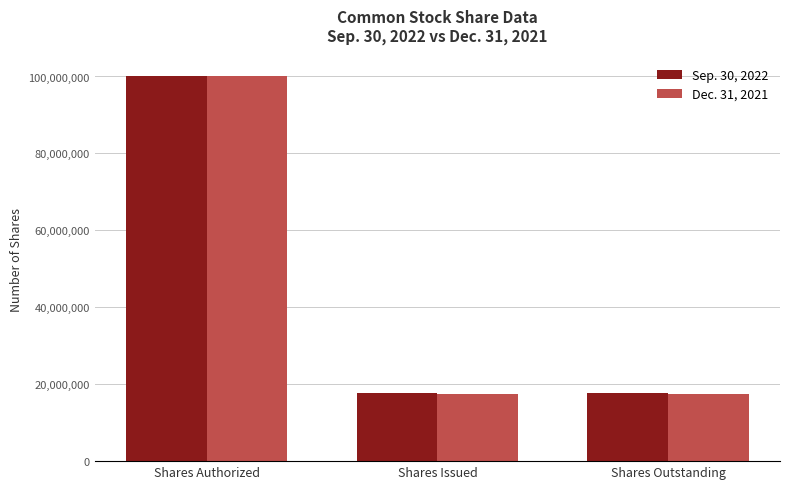

What position from the right is Shares Authorized?

3